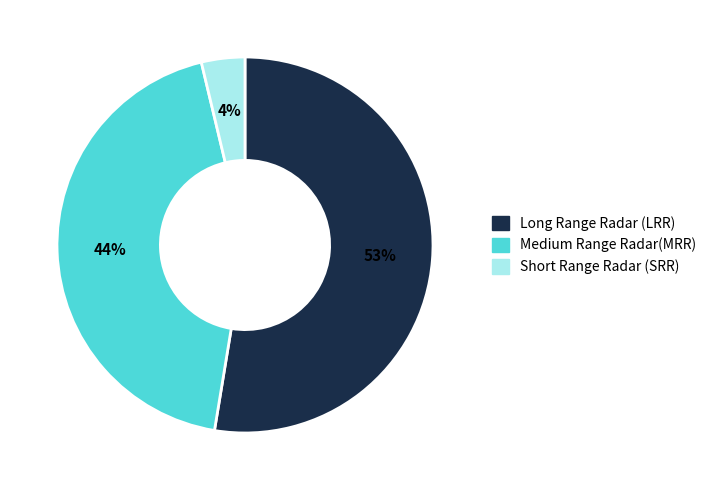

How many slices are in this pie chart?

3